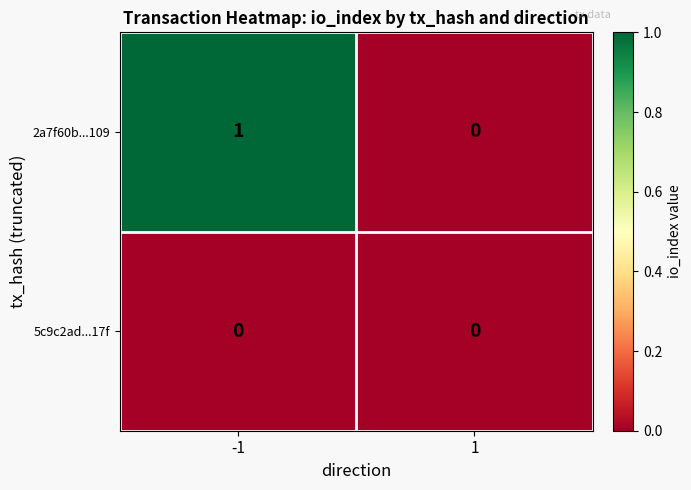

The value of 2a7f60b...109 at 1 is 0. True or false?

True